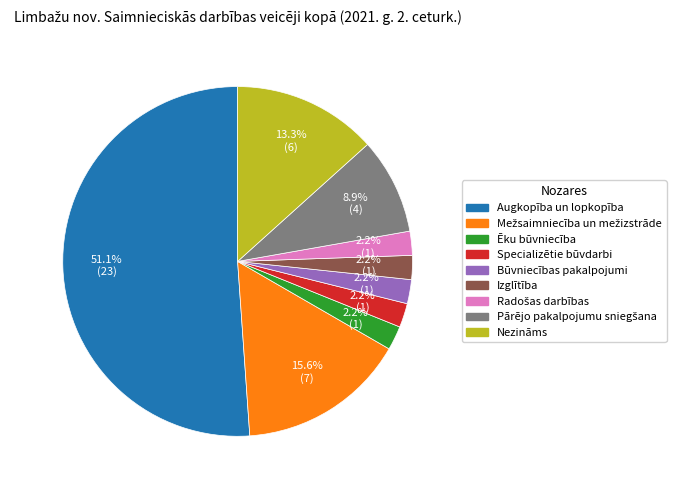

Is there a majority slice in this chart?

Yes